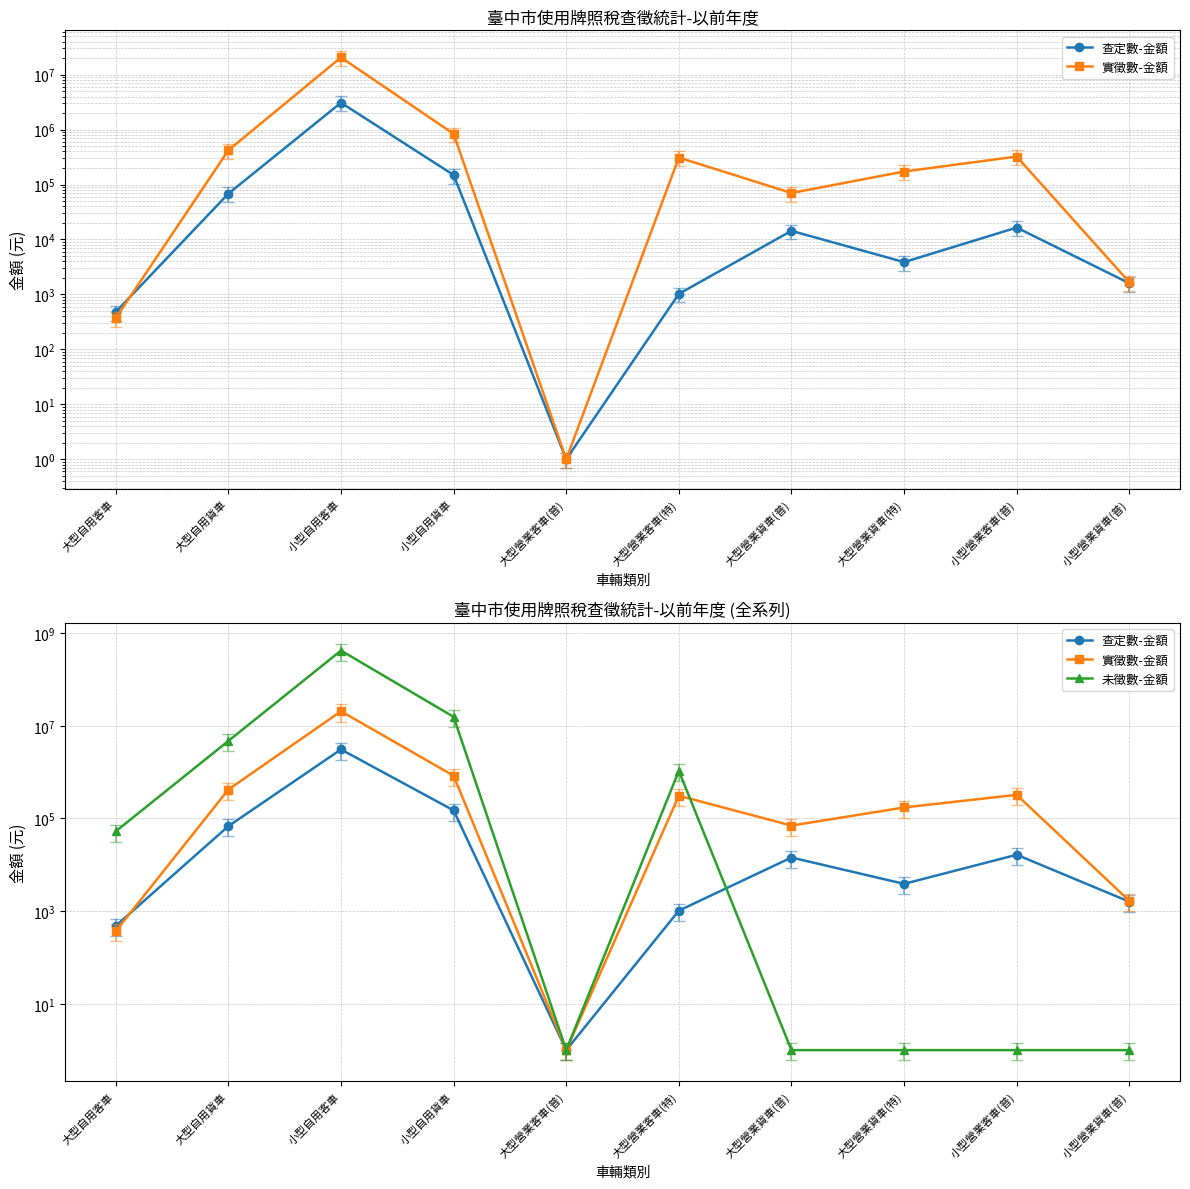

How many intersections are there between 查定數-金額 and 實徵數-金額?

1